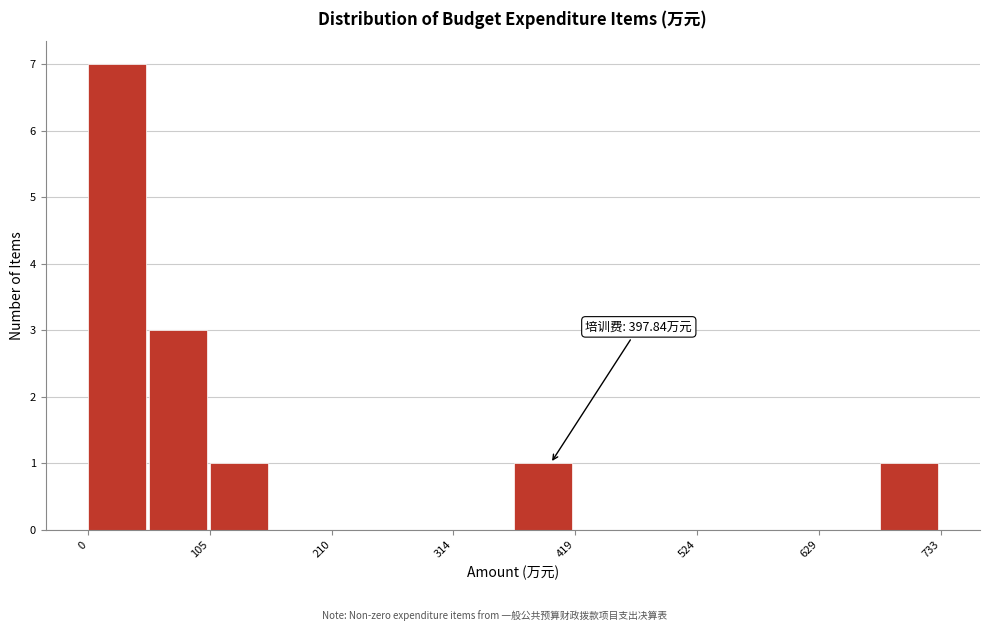

Around what value on the x-axis is the tallest bar? Give the approximate position of its centre, as read against the axis.

20